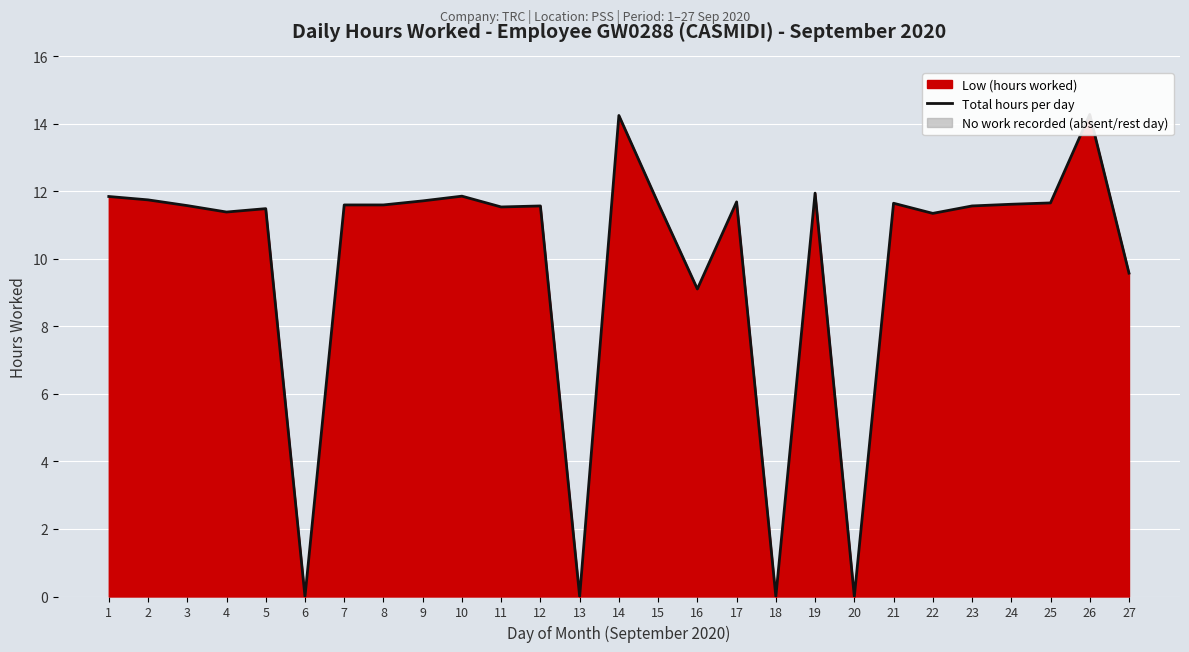

Which label corresponds to the largest value in the chart?

26